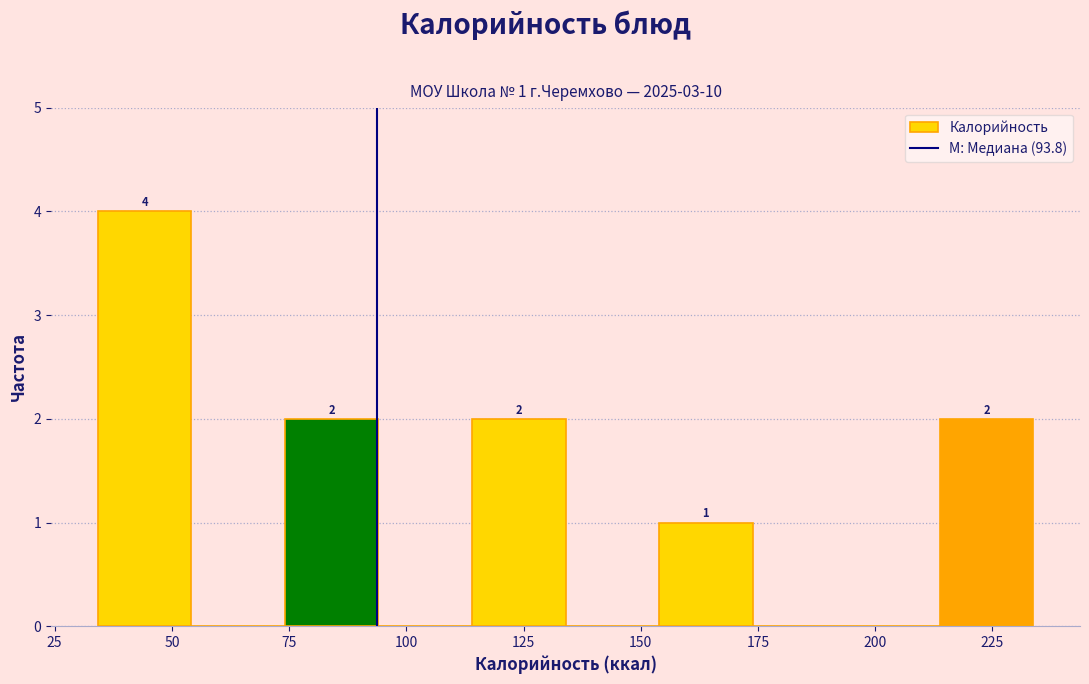

Read against the x-axis, roughly where is the centre of the tallest bar?

45